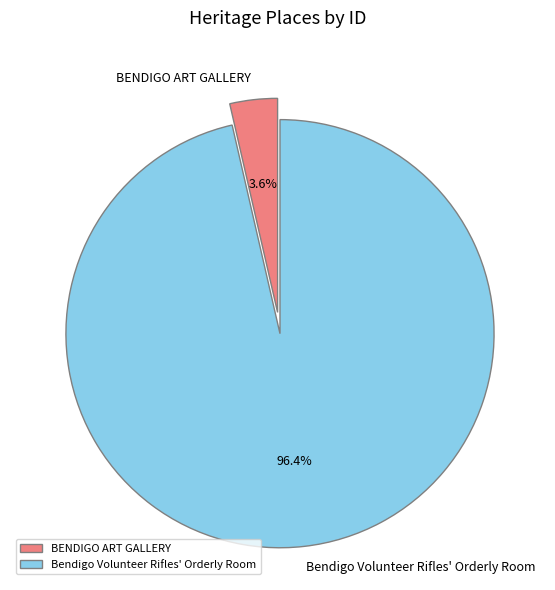

Count the number of slices in the pie.

2